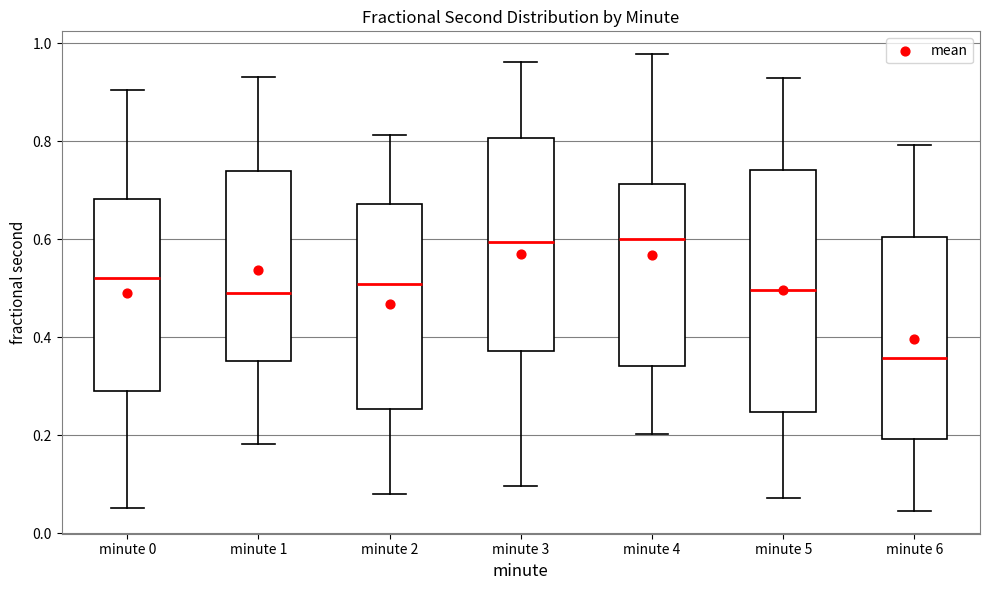

Reading left to right, read every box against the y-axis: the position of its median line, the range the box covers, and the ends of its whiskers. The values are not printed on the chart, so give them approximately, as read against the axis.

minute 0: median 0.52, box 0.30 to 0.68, whiskers 0.06 to 0.90
minute 1: median 0.48, box 0.36 to 0.74, whiskers 0.18 to 0.92
minute 2: median 0.50, box 0.26 to 0.68, whiskers 0.08 to 0.82
minute 3: median 0.60, box 0.38 to 0.80, whiskers 0.10 to 0.96
minute 4: median 0.60, box 0.34 to 0.72, whiskers 0.20 to 0.98
minute 5: median 0.50, box 0.24 to 0.74, whiskers 0.08 to 0.92
minute 6: median 0.36, box 0.20 to 0.60, whiskers 0.04 to 0.80